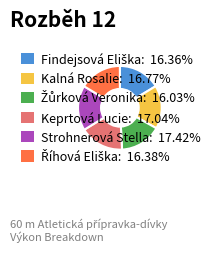

Approximately how many times larger is the value at Keprtová Lucie: 17.04% compared to Kalná Rosalie: 16.77%?

1.0